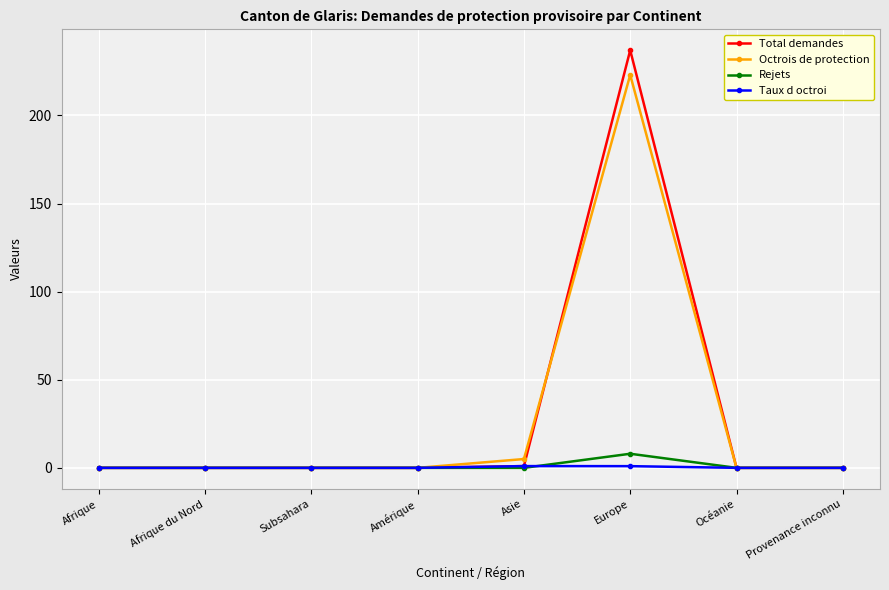

True or false: Total demandes and Octrois de protection cross at least once.

True